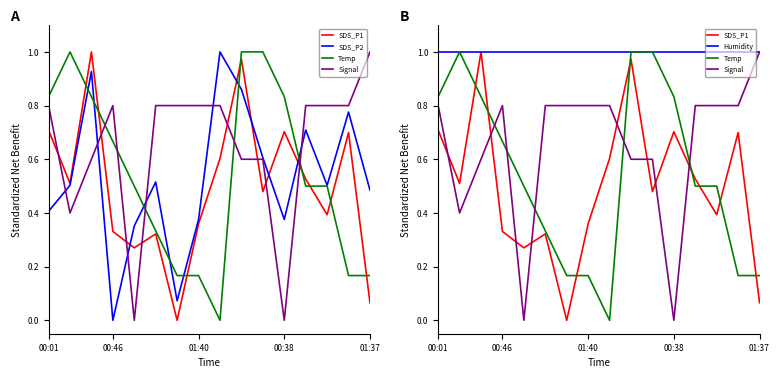

The value of SDS_P2 at 01:37 is 0.5. True or false?

True